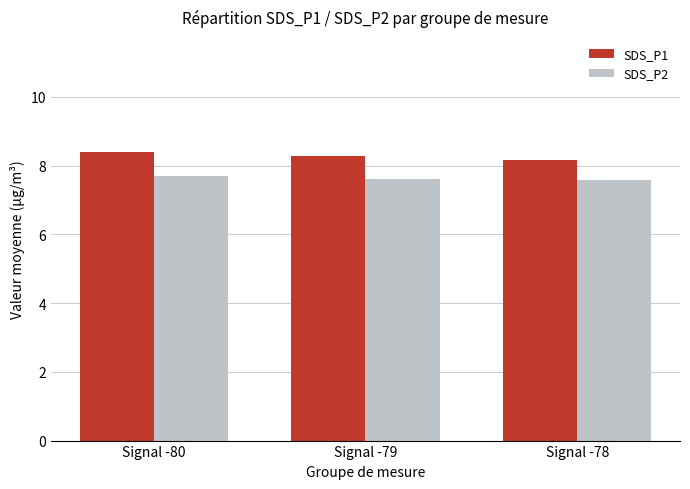

What are all the series names shown in the legend?

SDS_P1, SDS_P2